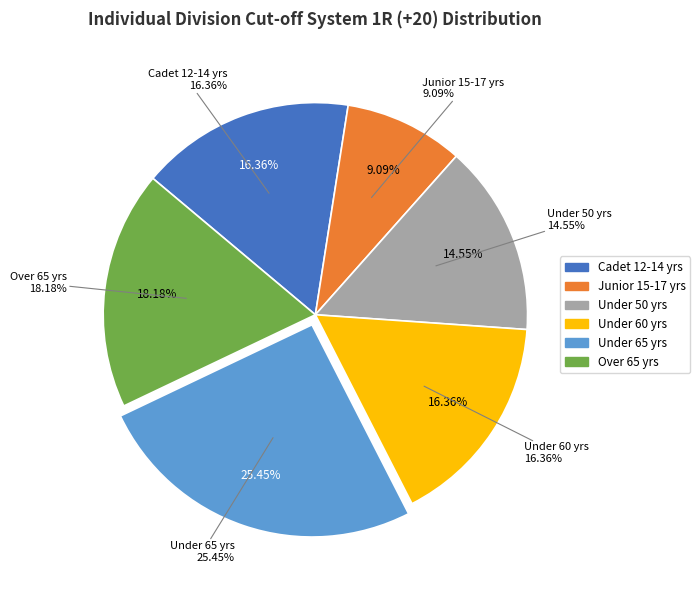

Rank the categories by value from highest to lowest.

Under 65 yrs, Over 65 yrs, Cadet 12-14 yrs, Under 60 yrs, Under 50 yrs, Junior 15-17 yrs